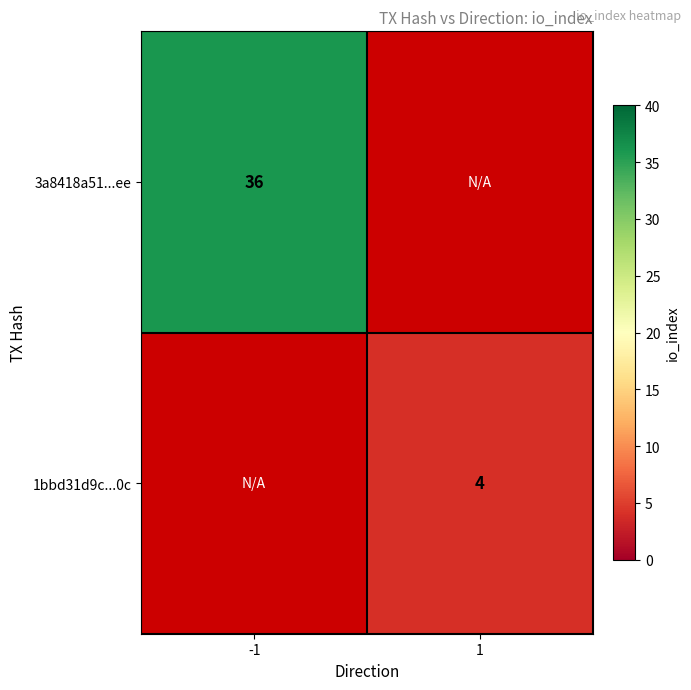

How many categories are shown in the chart?

2